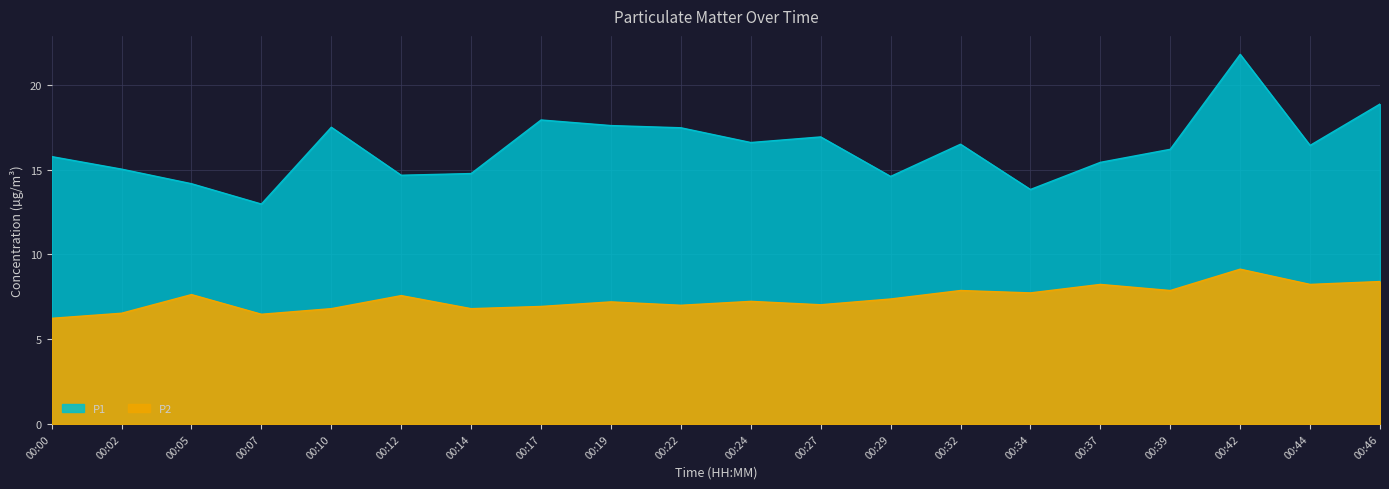

True or false: P2 has a value of 4.1 at 00:14.

False